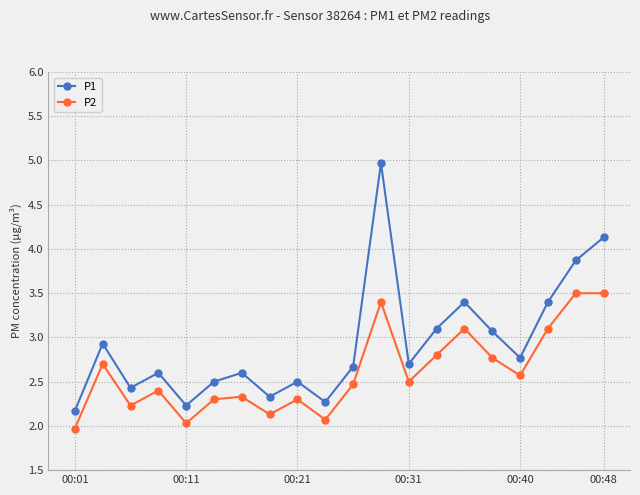

True or false: P1 and P2 cross at least once.

False